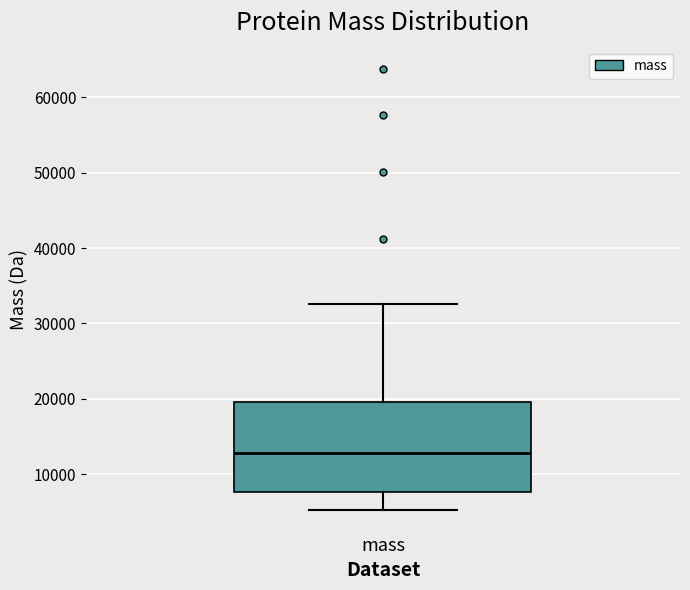

Transcribe this box plot: give where the median line is, the range the box spans, and where the two whiskers end, as read against the y-axis. The values are not printed on the chart, so give them approximately, as read against the axis.

median 13000, box 8000 to 20000, whiskers 5000 to 33000